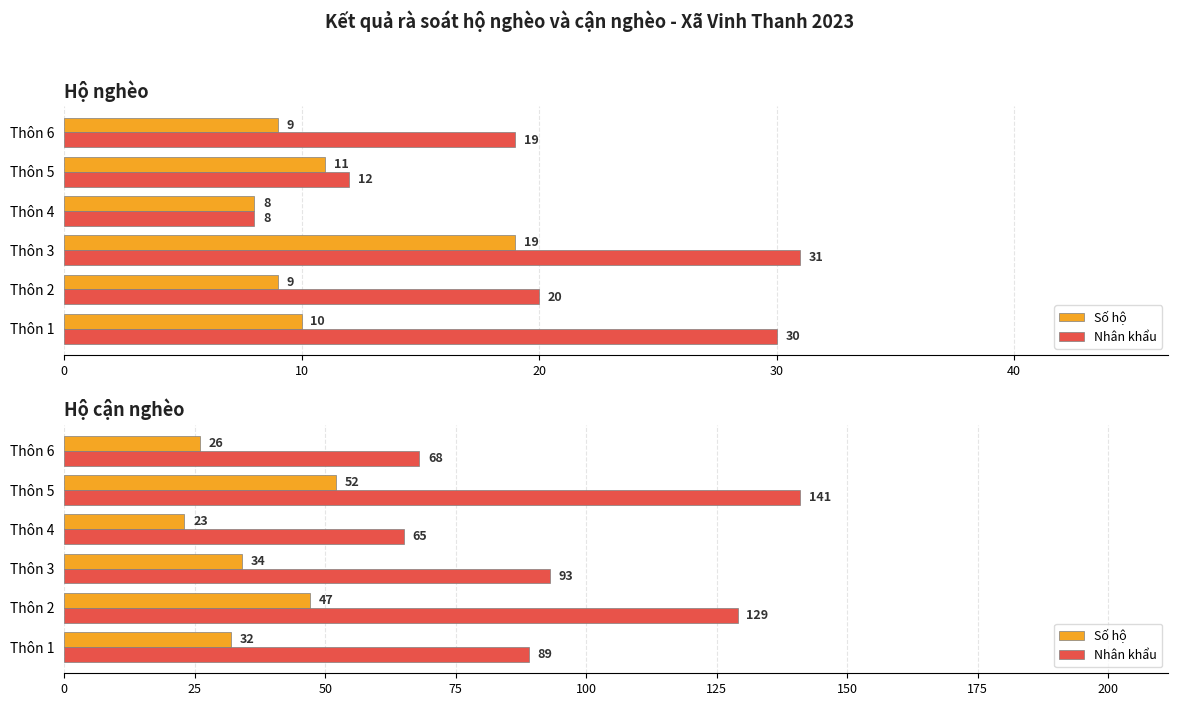

What is the average value of the Nhân khẩu series?

98